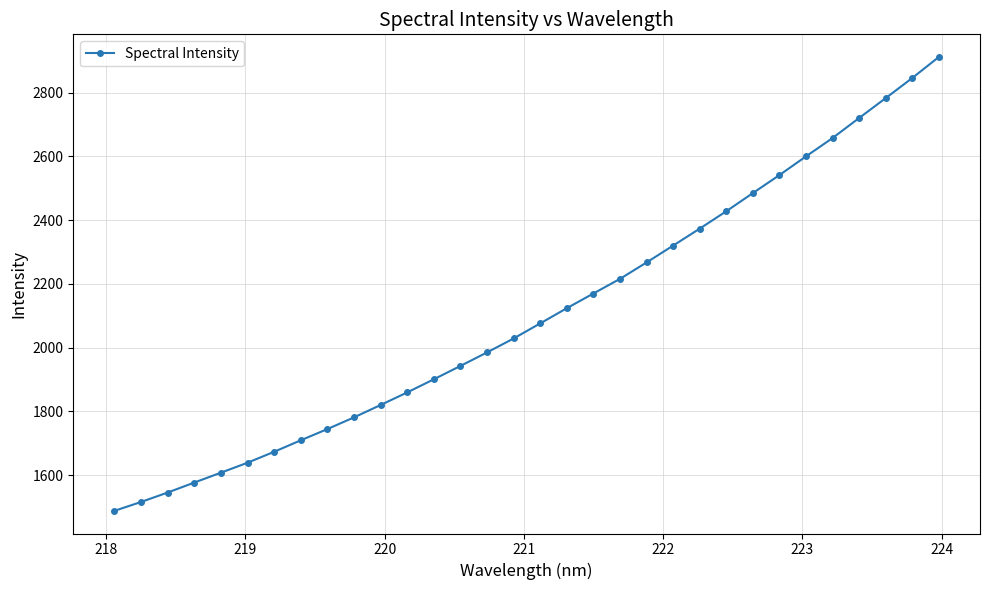

What is the greatest value displayed?

2911.5